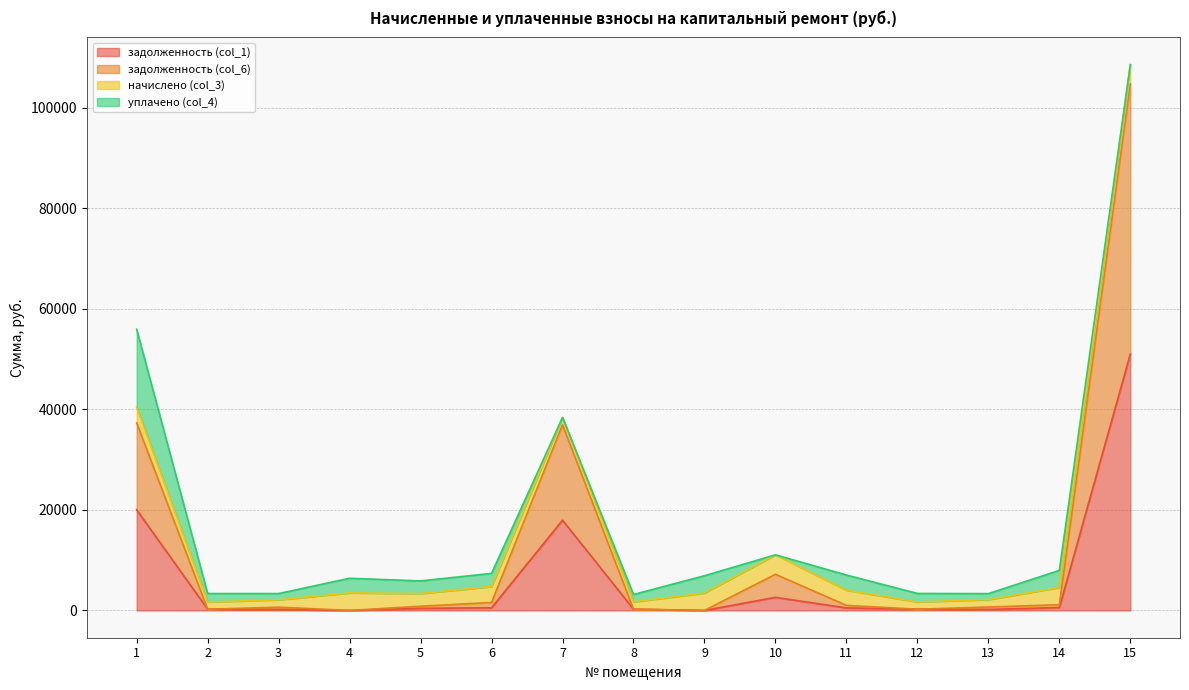

List the labels in order of задолженность (col_6) value, largest first.

15, 1, 7, 10, 6, 14, 11, 5, 13, 3, 8, 12, 2, 4, 9